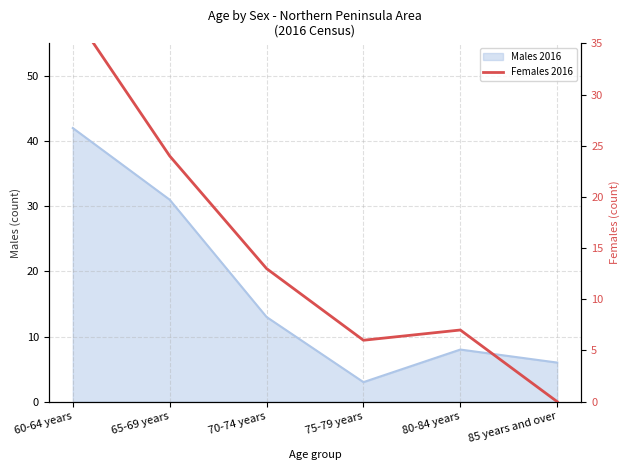

True or false: the data has more than 1 interior local peaks.

False